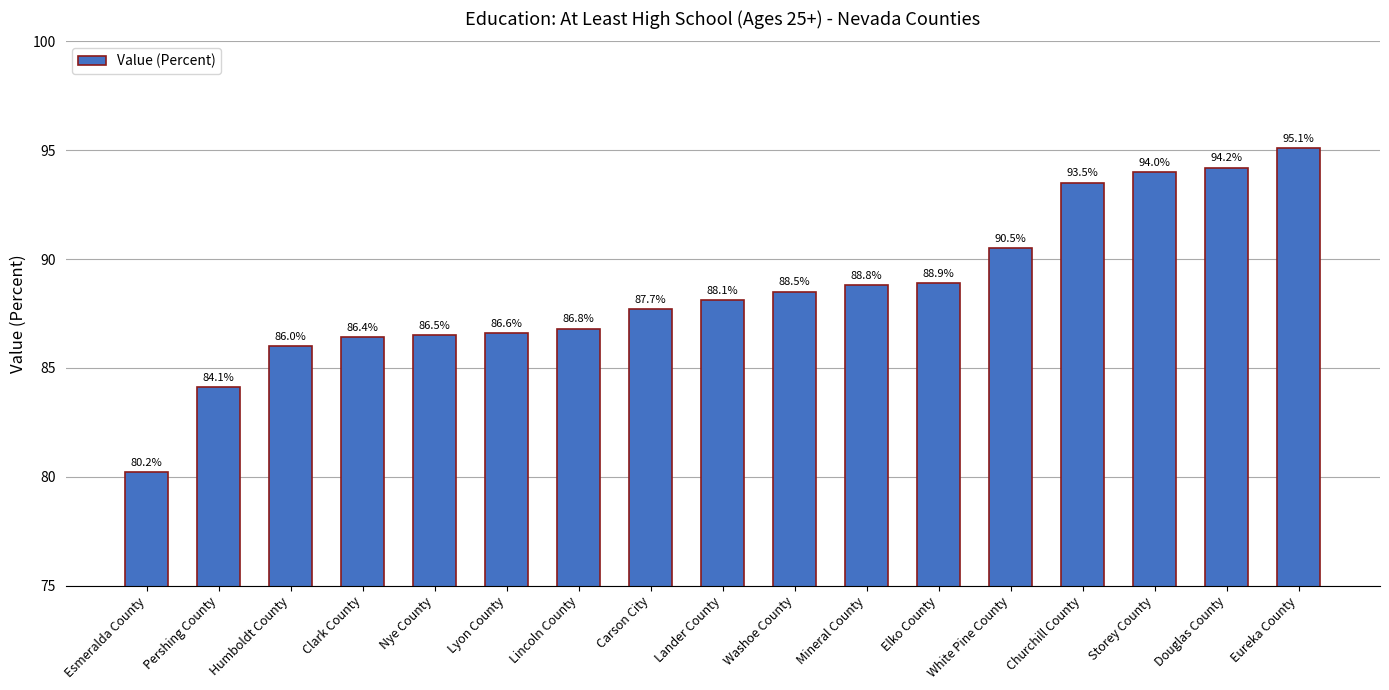

Is it true that the value at Pershing County is 84.1?

True